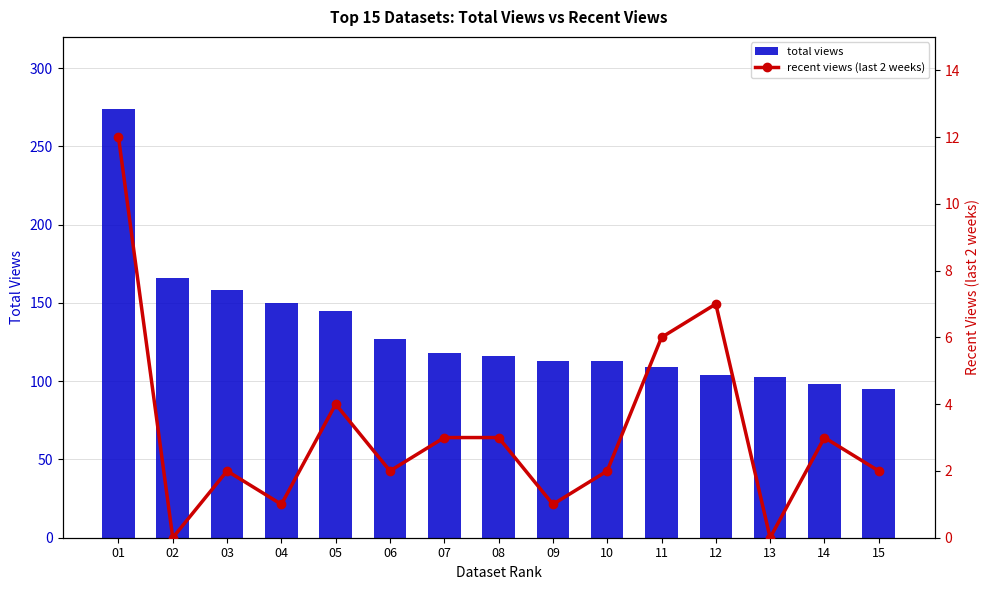

Where is total views nearest to the value 184?

02